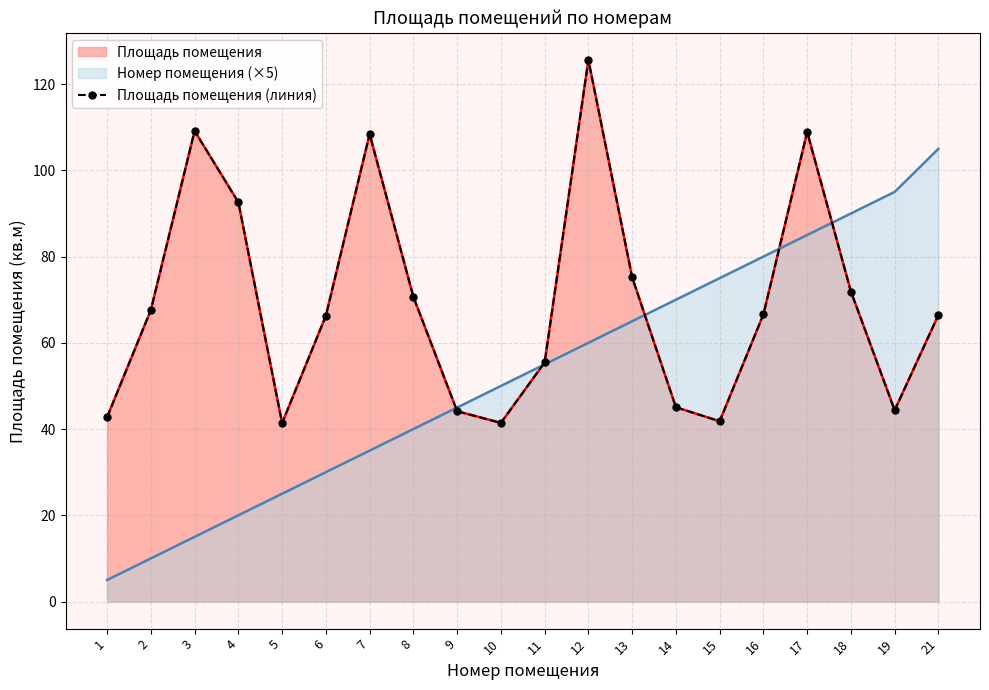

What is the sum of the values at 16 and 14?

111.7